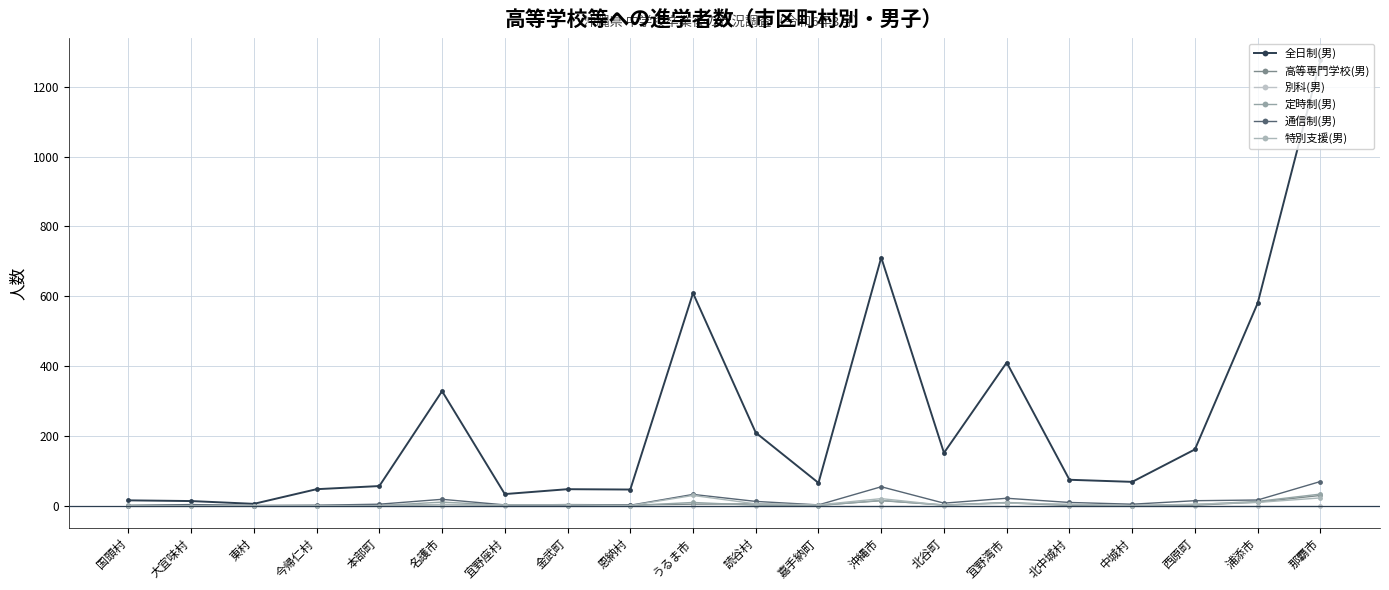

At which label does 通信制(男) first exceed 7?

名護市